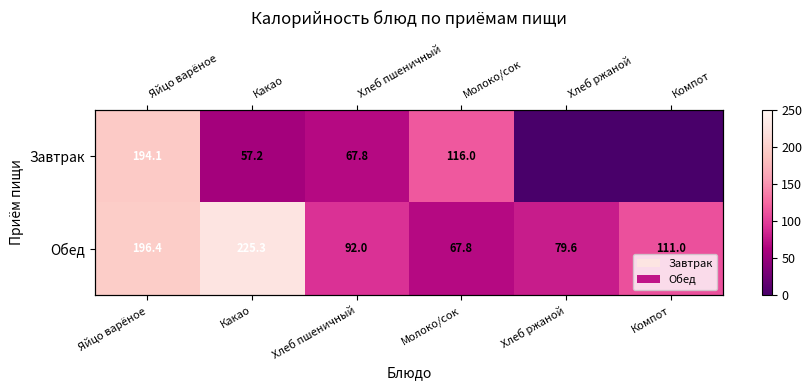

What is the difference between the highest and lowest values at Хлеб ржаной?

79.6